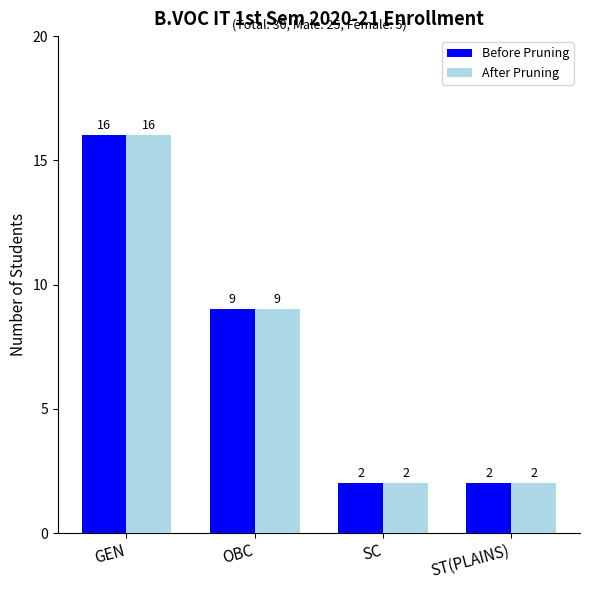

What is the highest value of the After Pruning series?

16